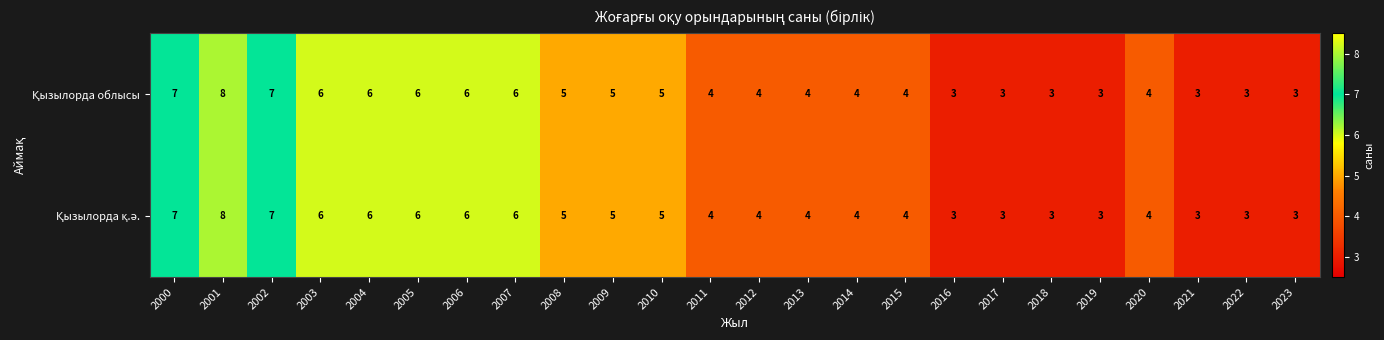

What is the total value across all series at 2009?

10